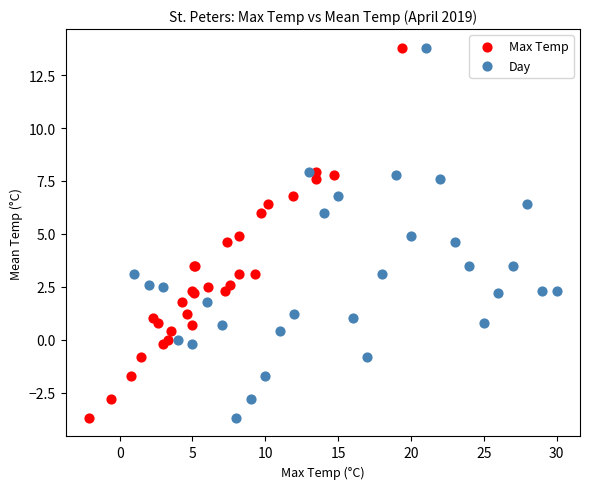

What are all the series names shown in the legend?

Max Temp, Day